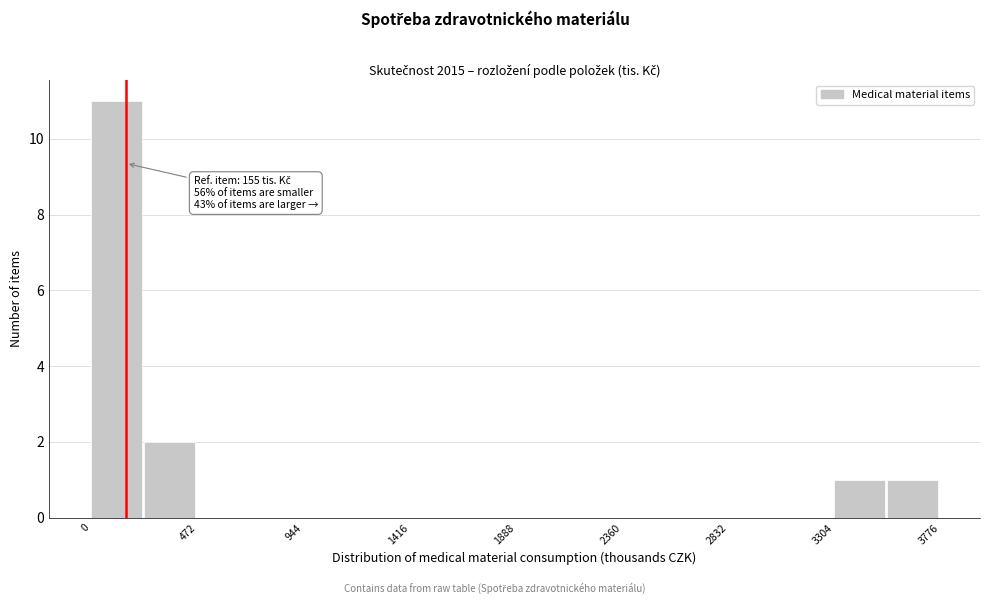

Over which range of the x-axis is the bar tallest?

0 to 250